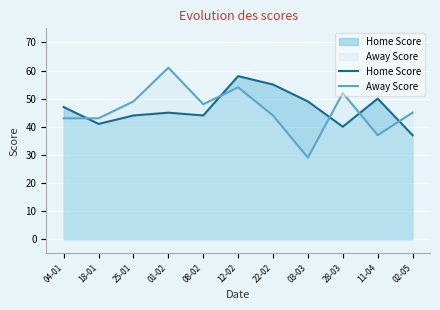

How many lines are shown in the chart?

2